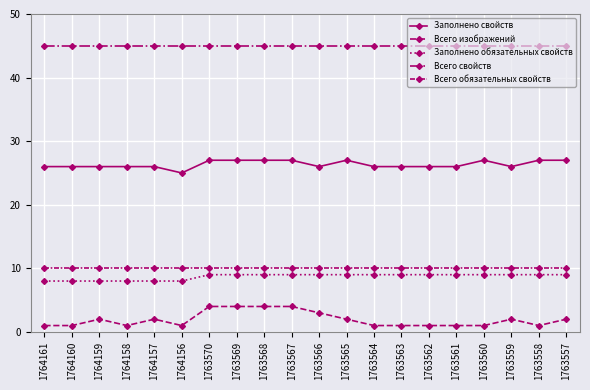

At which category is the sum across all series the highest?

1763570